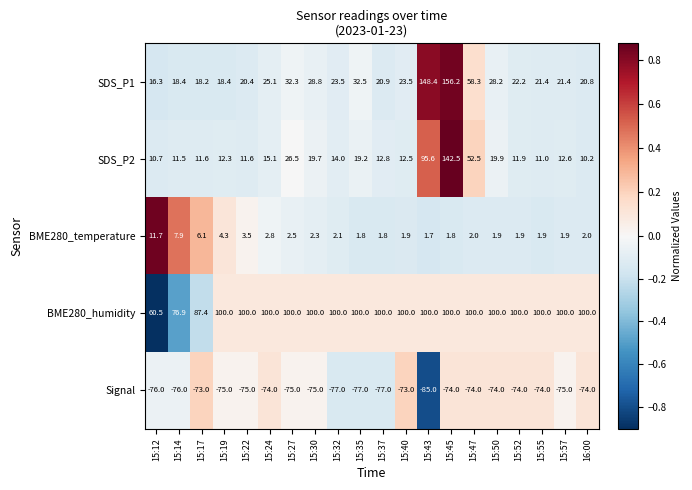

At 15:12, list the series in order from smallest to largest.

Signal, SDS_P2, BME280_temperature, SDS_P1, BME280_humidity